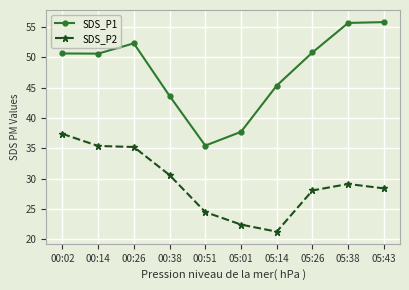

The SDS_P1 series shows 78.0 at 00:38. True or false?

False